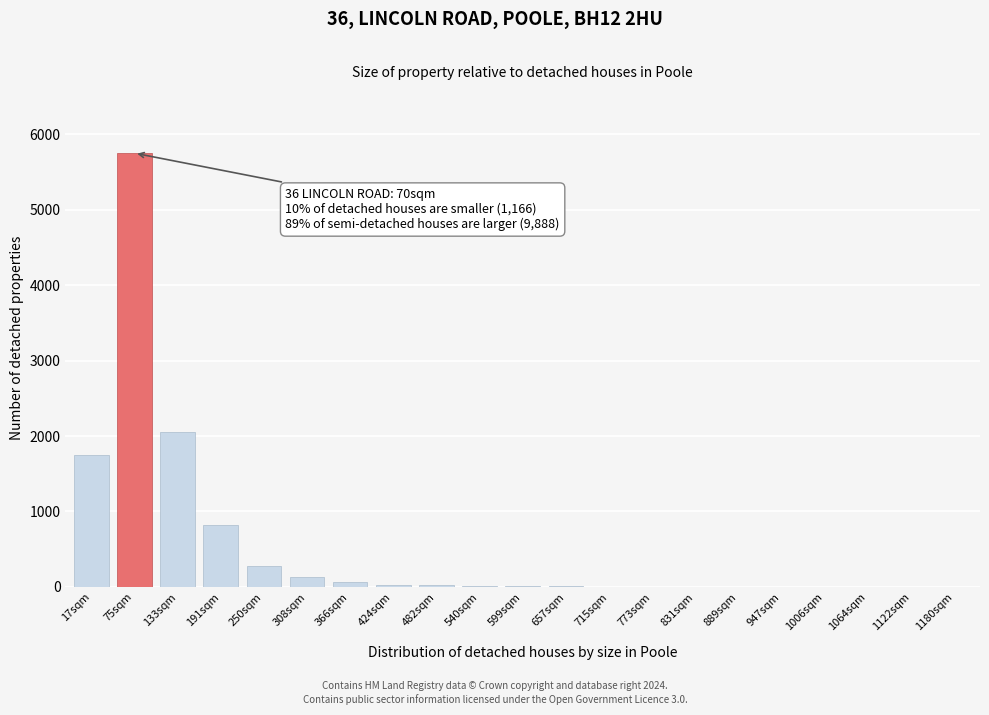

The value at 133sqm is 2050. True or false?

True